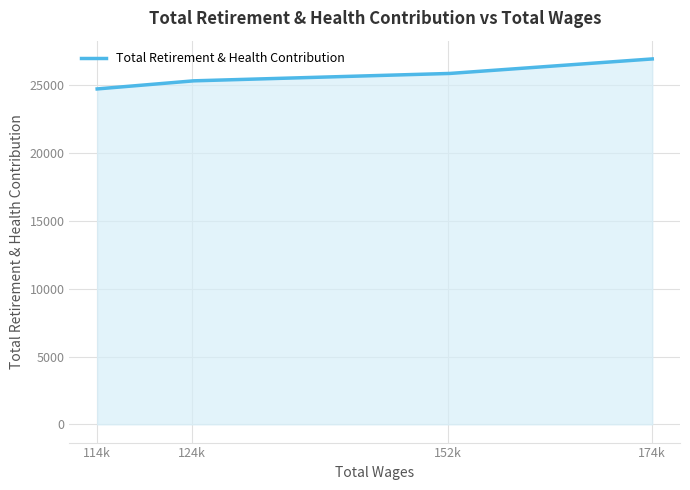

What is the smallest value displayed?

24736.0